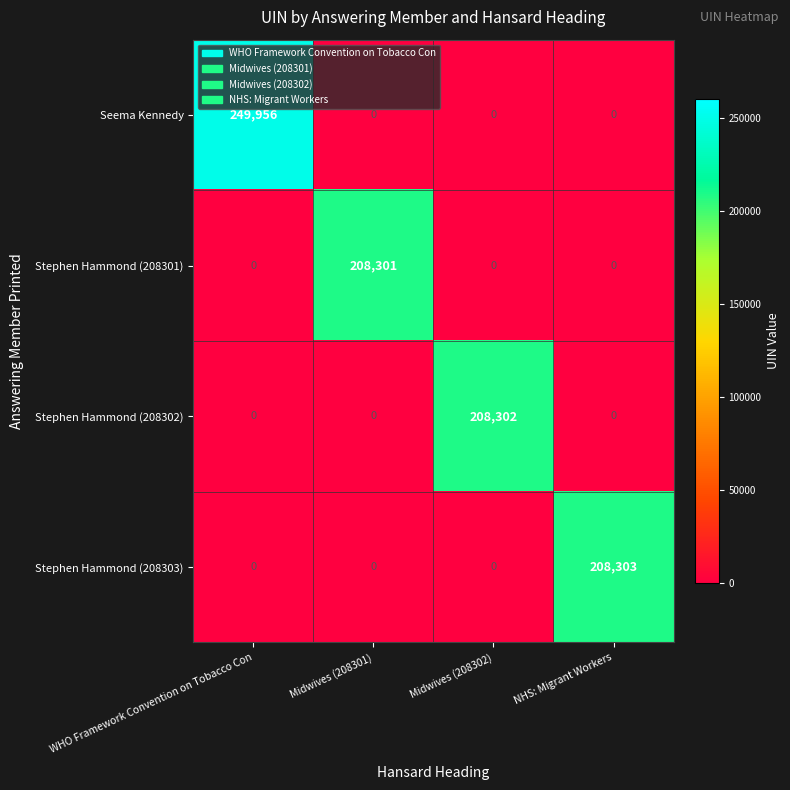

Count the number of categories in the chart.

4